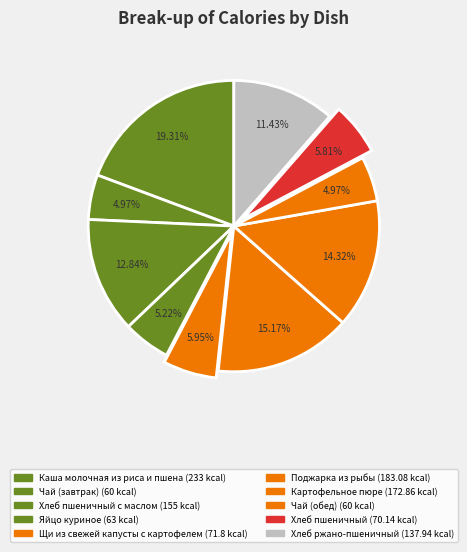

Rank the categories by value from lowest to highest.

Чай (завтрак), Чай (обед), Яйцо куриное, Хлеб пшеничный, Щи из свежей капусты с картофелем, Хлеб ржано-пшеничный, Хлеб пшеничный с маслом, Картофельное пюре, Поджарка из рыбы, Каша молочная из риса и пшена